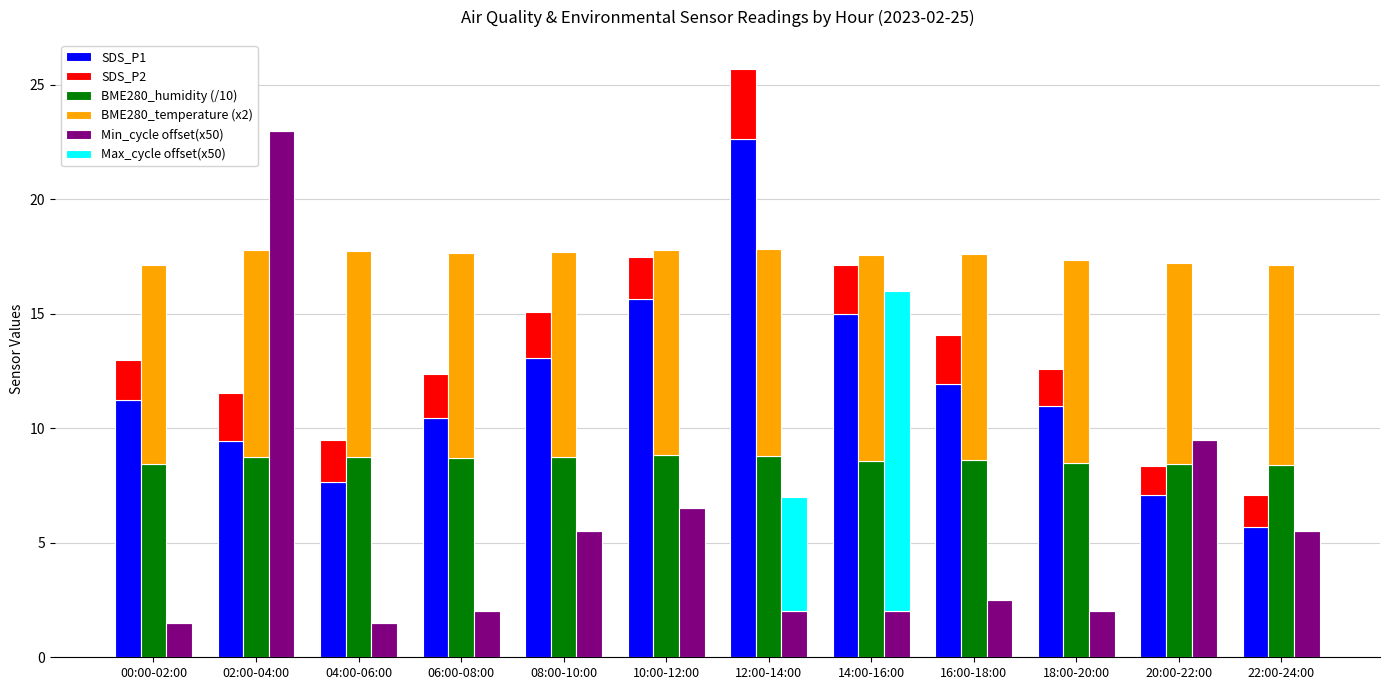

How many bars are there in total?

72